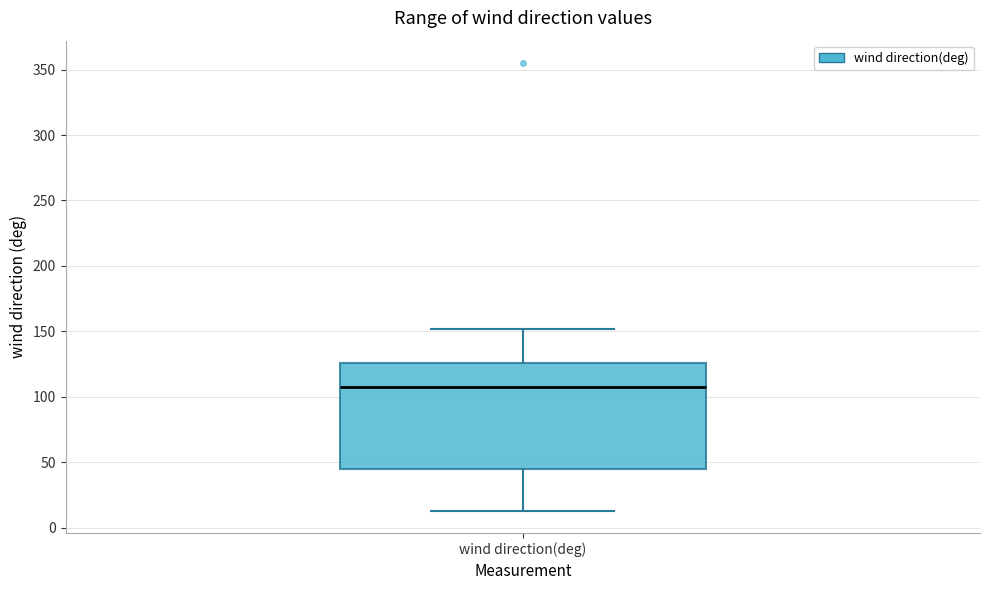

Where does the upper whisker of the box for wind direction(deg) end on the y-axis? The values are not printed on the chart, so give them approximately, as read against the axis.

150